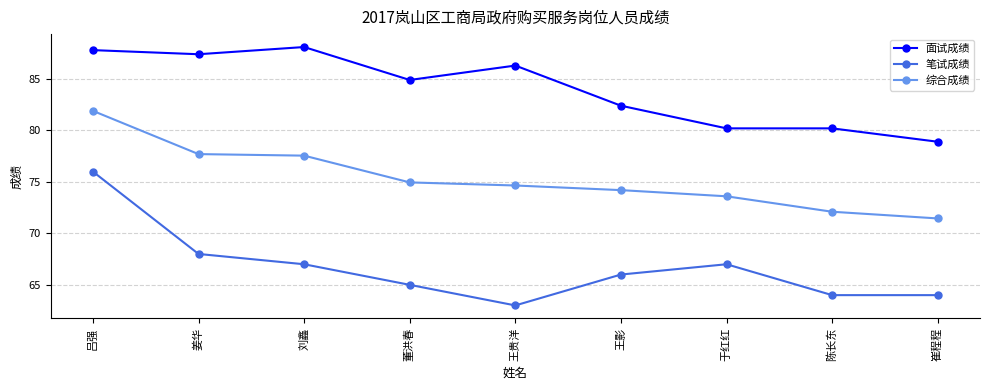

List the series in order of their overall mean, highest first.

面试成绩, 综合成绩, 笔试成绩